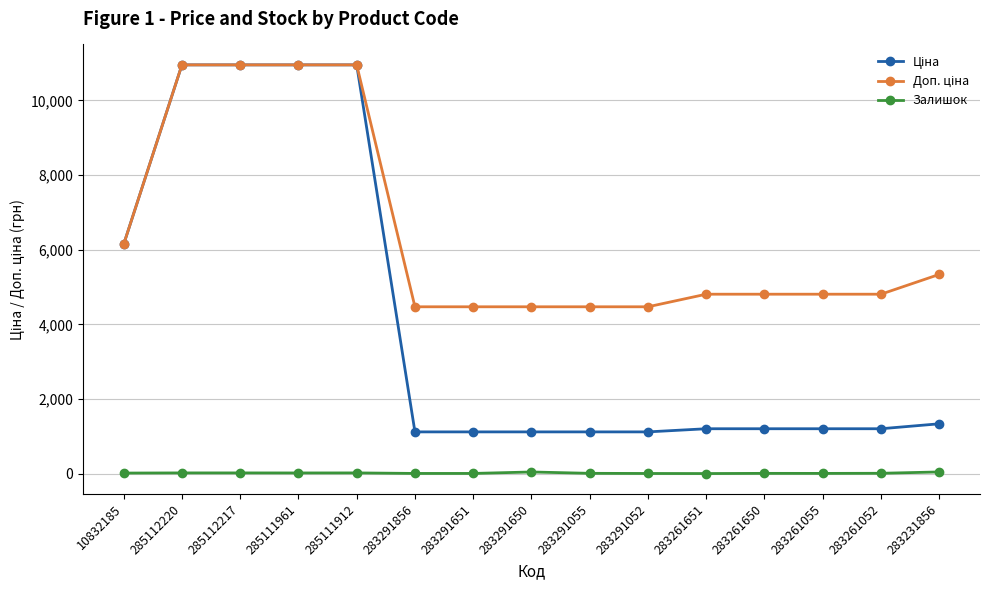

Count the number of data series in this chart.

3